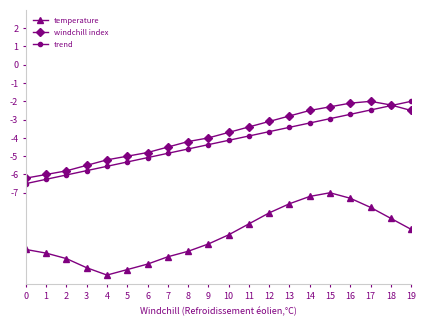

At how many categories does at least one series exceed -7?

20